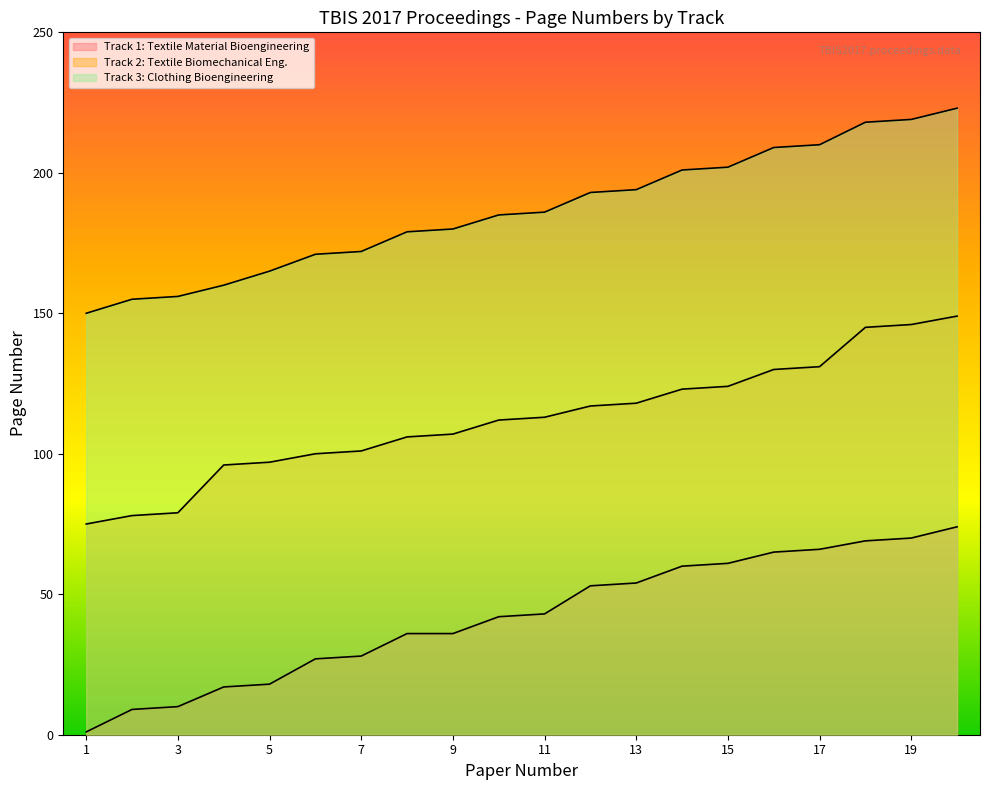

Between 2 and 9, which is larger?

9